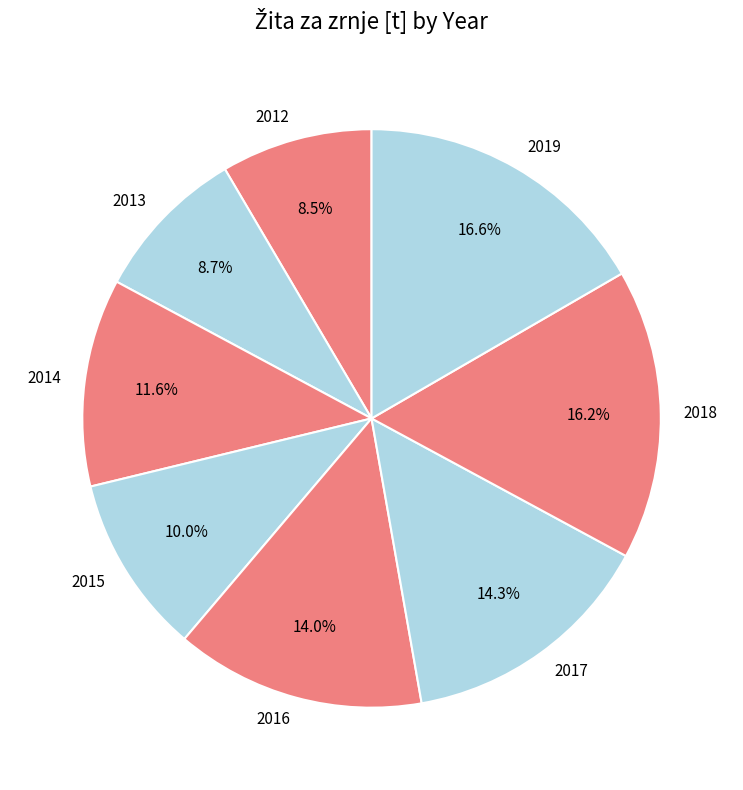

Is it true that 2018 is 23% of the pie?

False